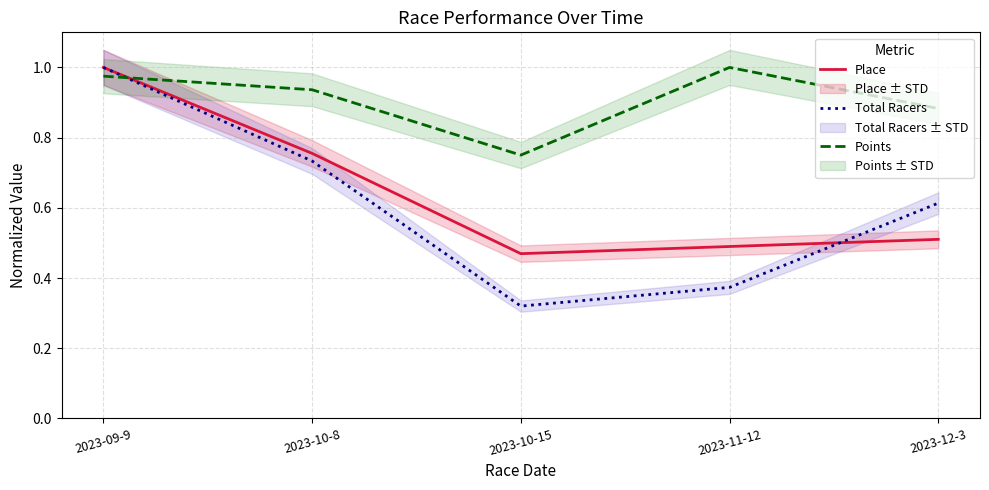

How many lines are shown in the chart?

3